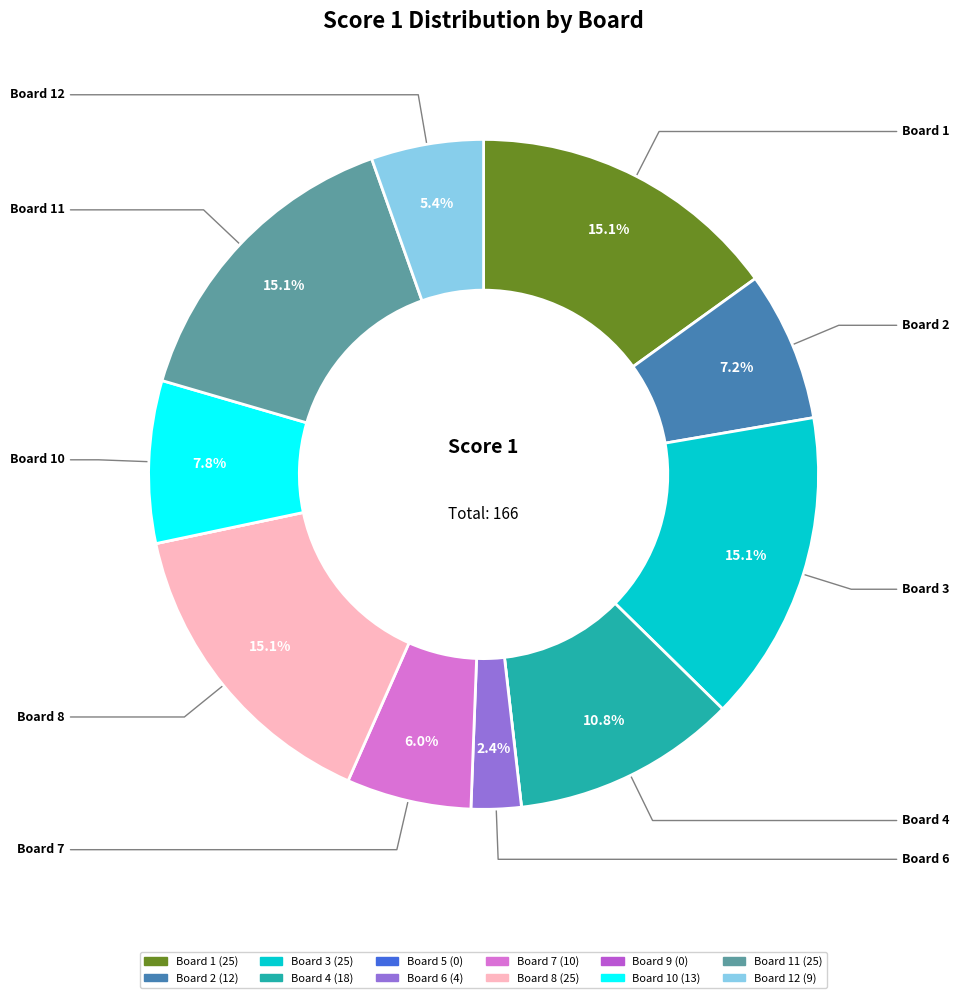

Is there any slice that represents more than half of the pie?

No